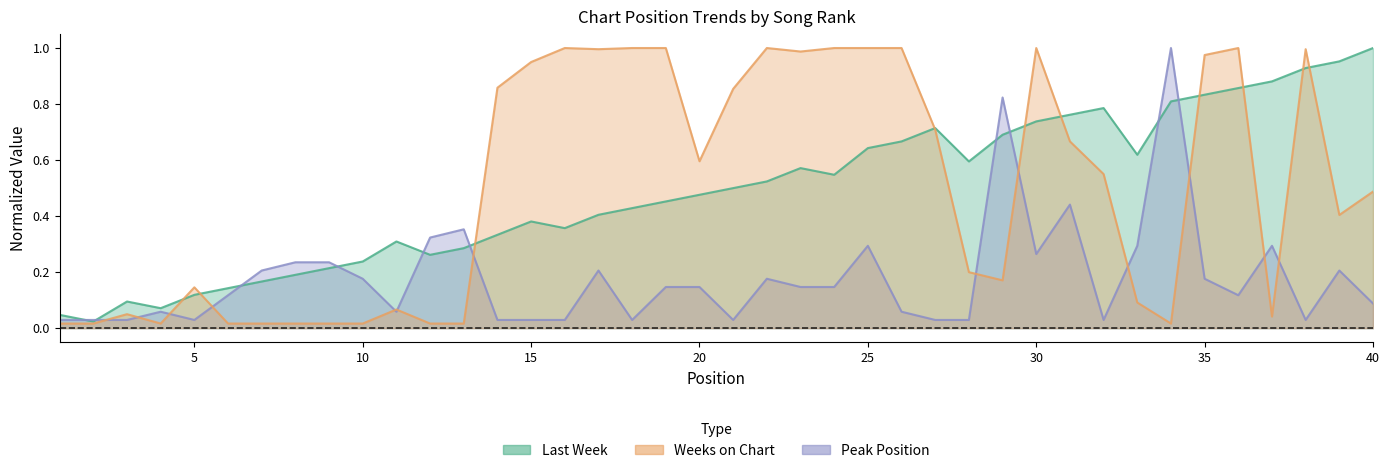

Which category has the highest value across all series?

40